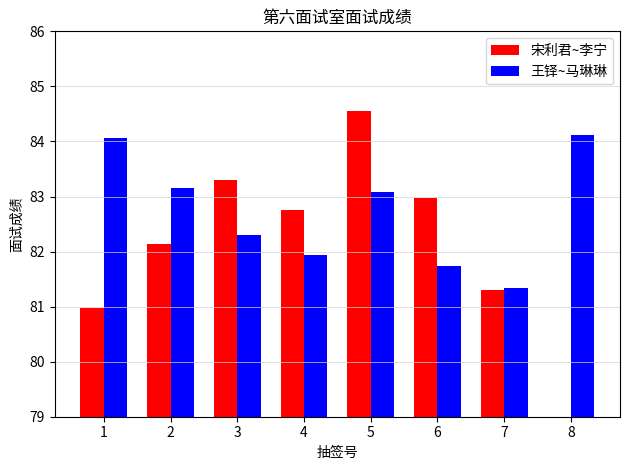

What is the sum of the 王铎~马琳琳 values at 5 and 7?

164.4